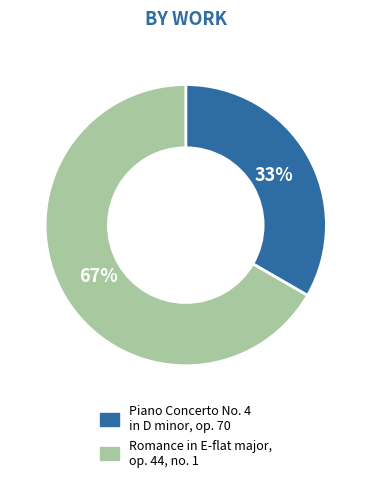

How many slices are in this pie chart?

2